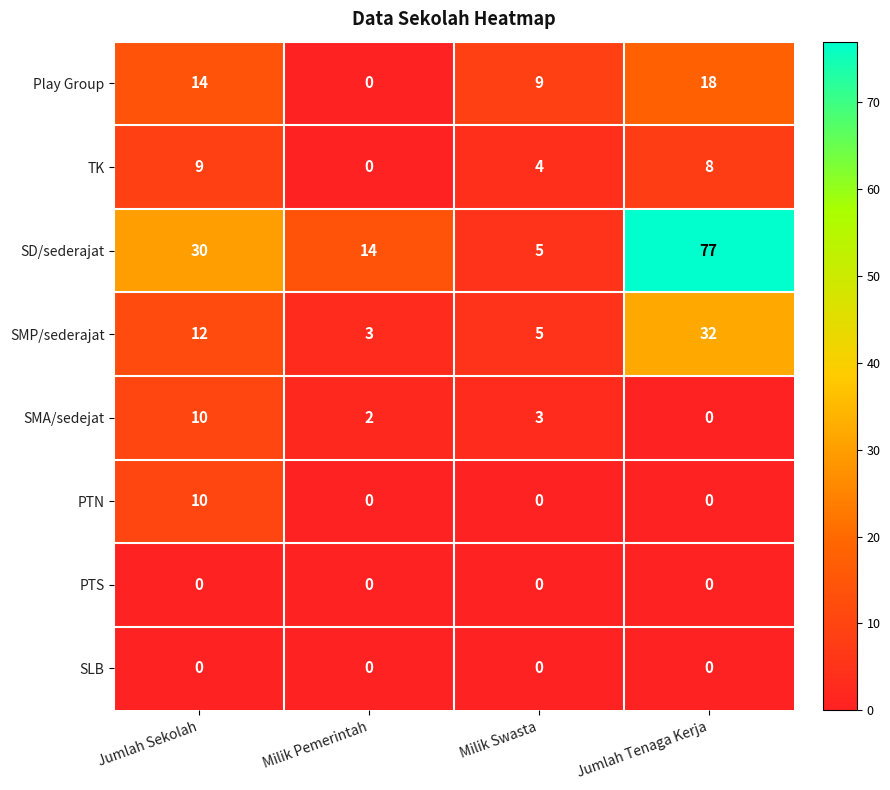

Count the number of categories in the chart.

4